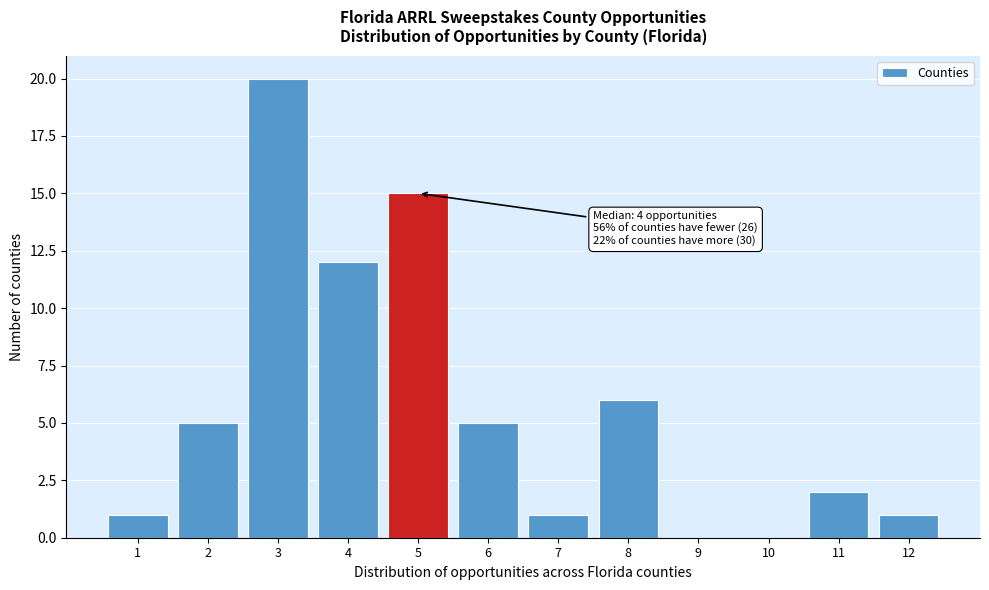

Reading left to right, list all the values displayed in this chart.

1=1	2=5	3=20	4=12	5=15	6=5	7=1	8=6	9=0	10=0	11=2	12=1